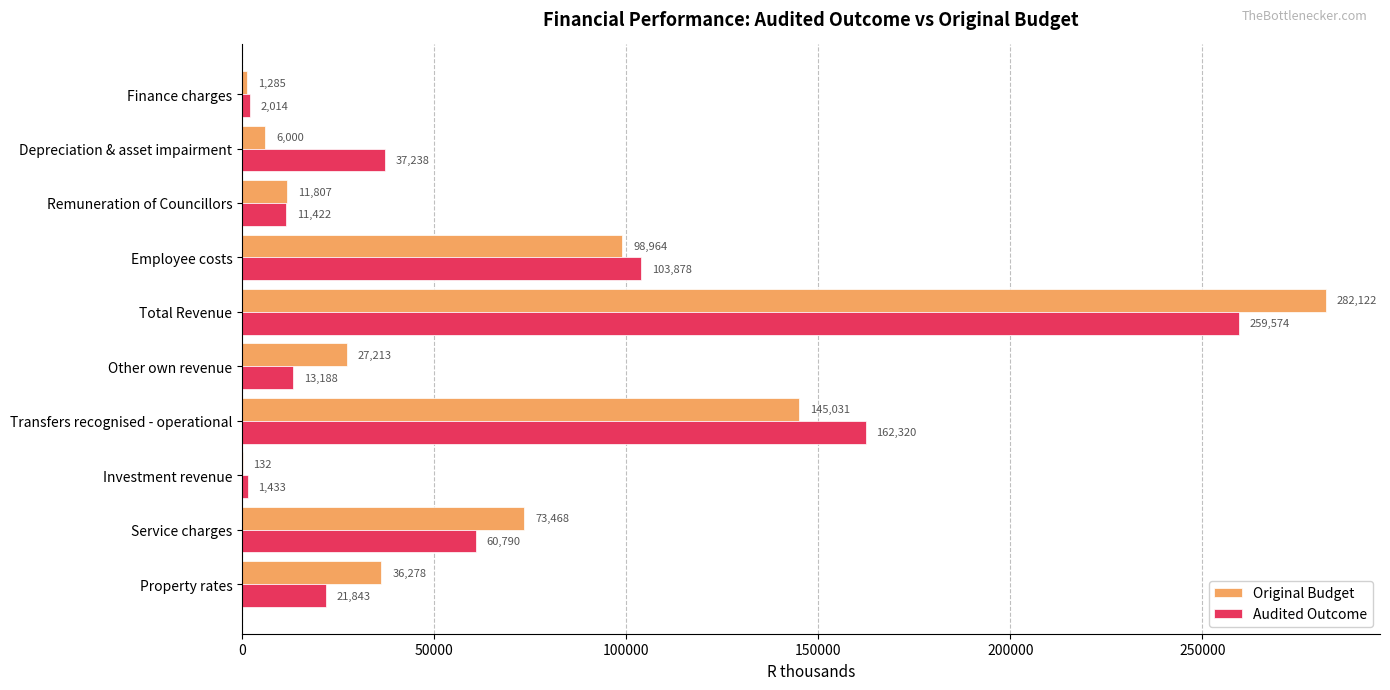

Which series has the largest total across all categories?

Original Budget